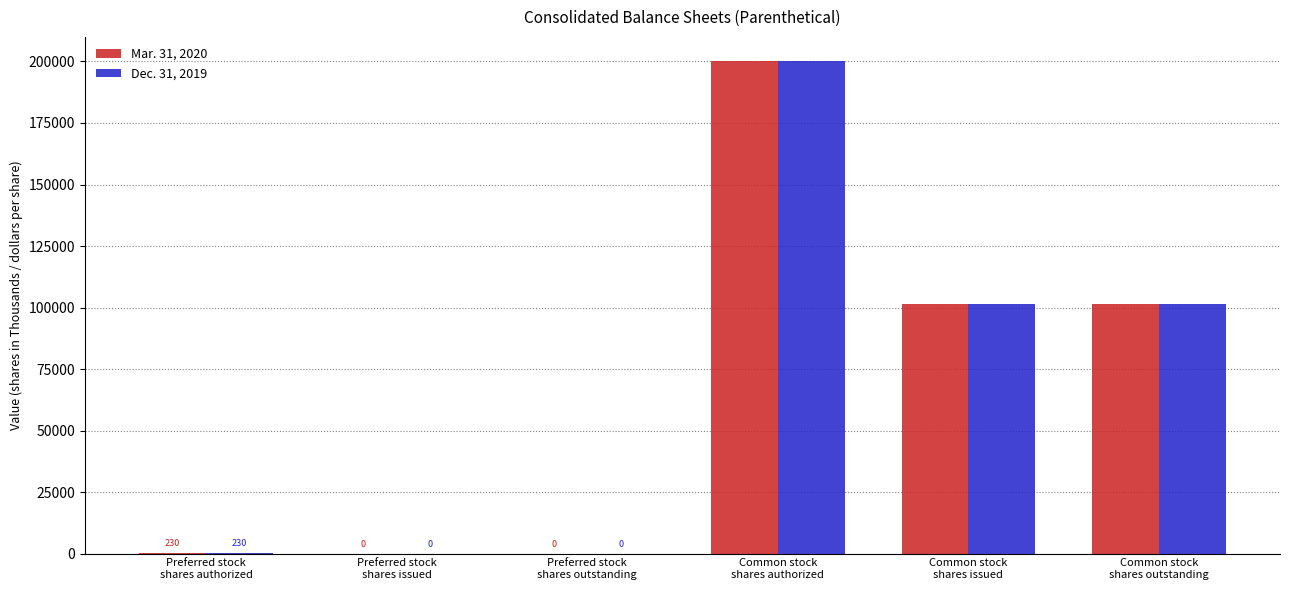

Between Preferred stock
shares outstanding and Common stock
shares issued, which series saw the biggest shift?

Mar. 31, 2020